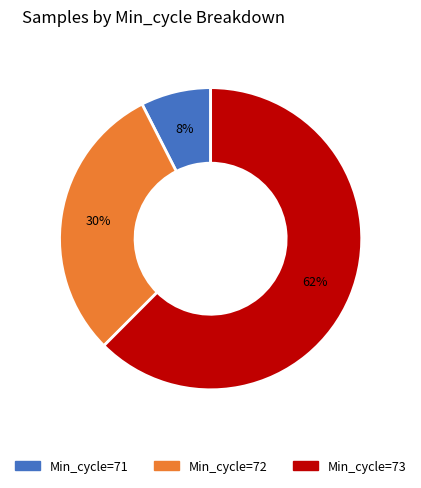

To the nearest percent, what is the average slice percentage?

33%